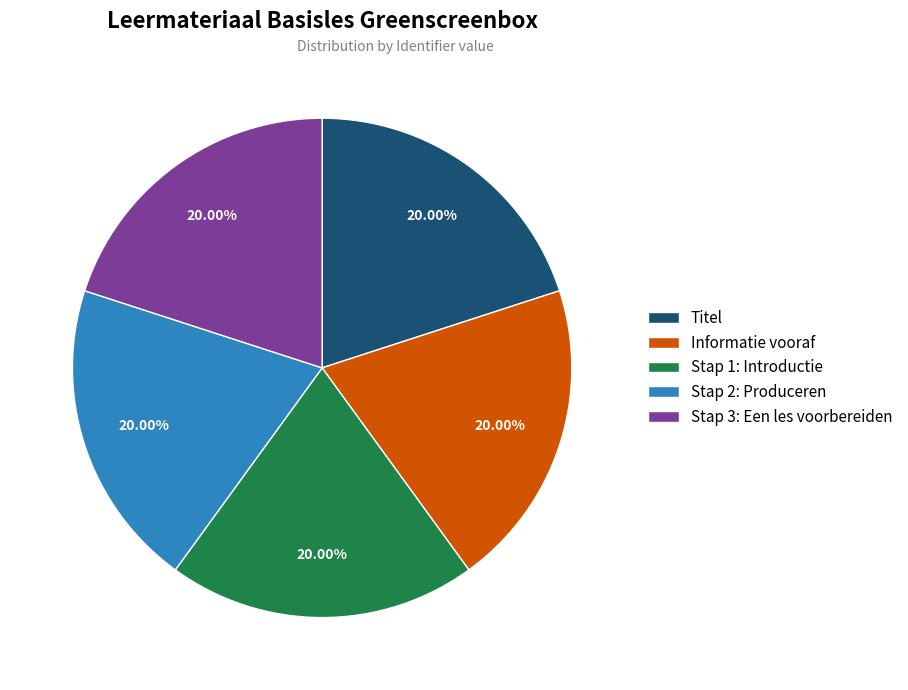

What is the ratio of the value at Stap 1: Introductie to the value at Stap 2: Produceren?

1.0